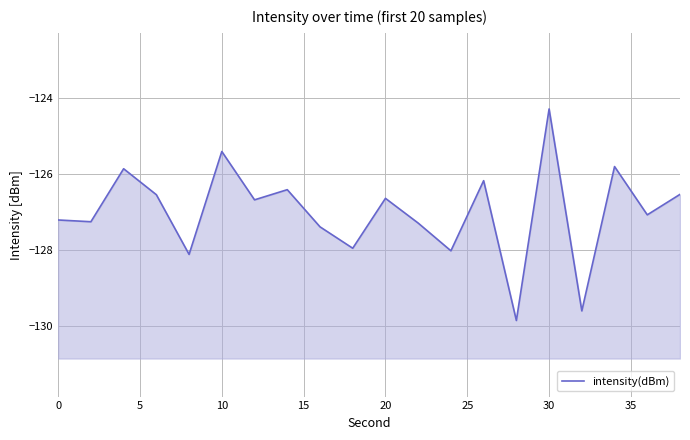

What is the minimum value shown in the chart?

-129.8